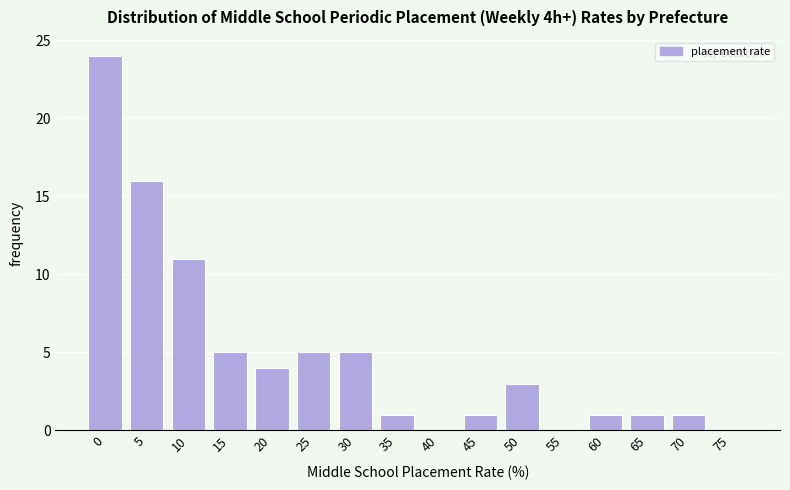

Reading left to right, what are all the values shown in this chart?

0=24	5=16	10=11	15=5	20=4	25=5	30=5	35=1	40=0	45=1	50=3	55=0	60=1	65=1	70=1	75=0